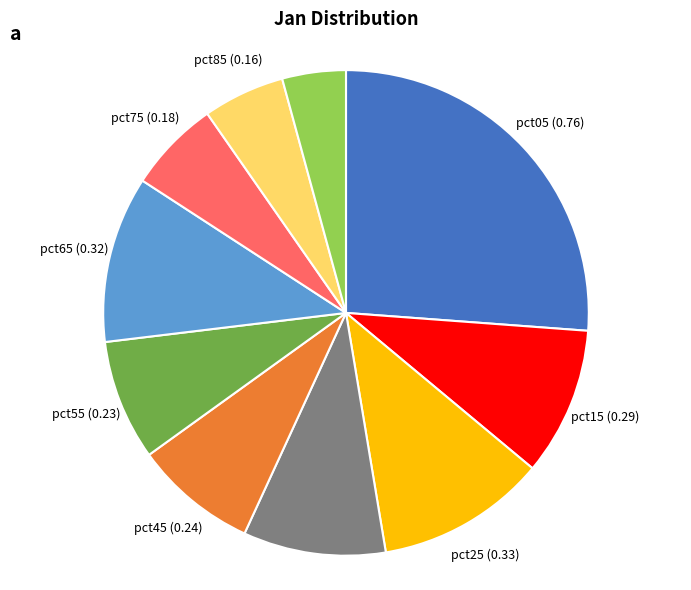

Count the number of slices in the pie.

10